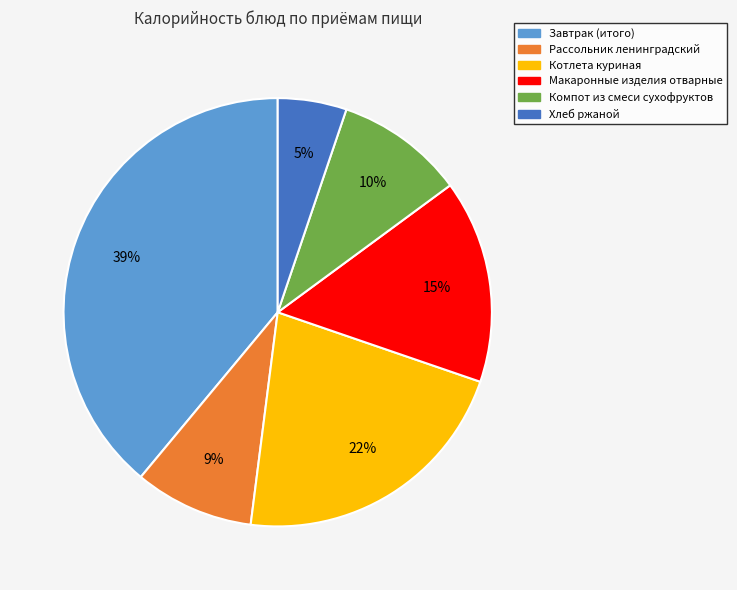

How many segments does this pie chart have?

6